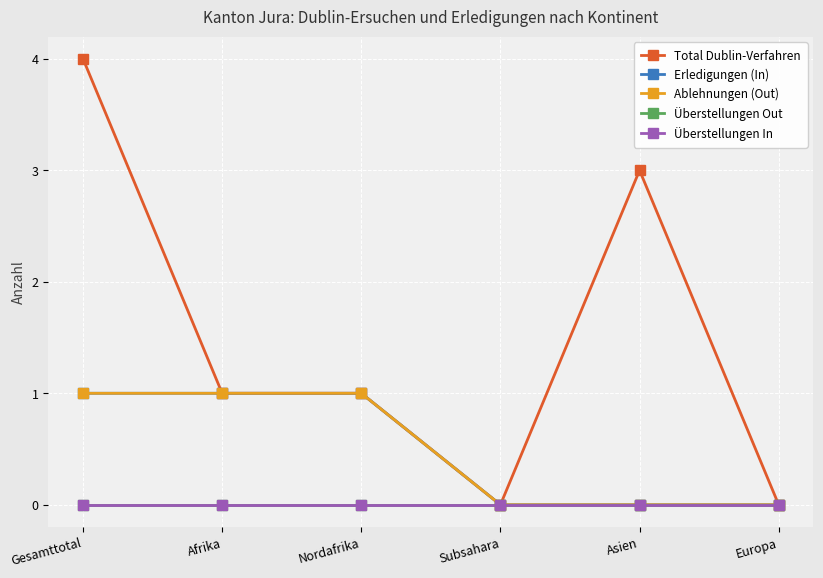

Which category has the highest value in the Total Dublin-Verfahren series?

Gesamttotal